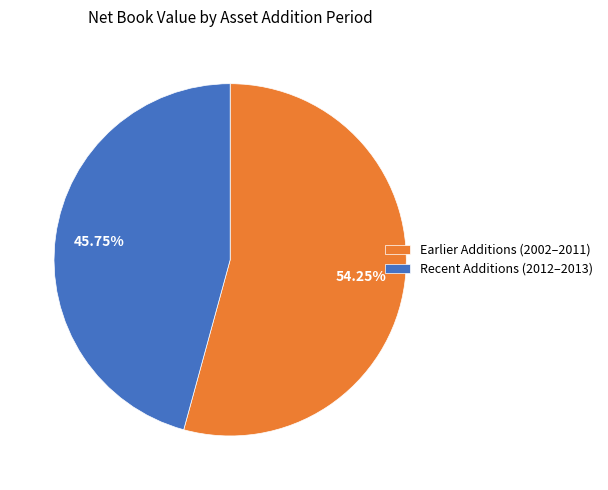

Is there any slice that represents more than half of the pie?

Yes